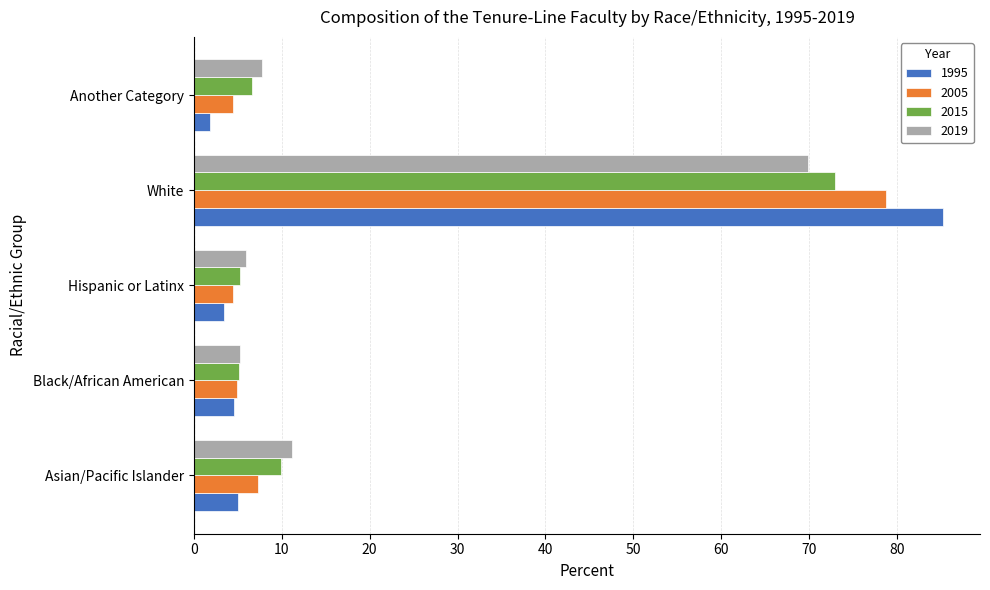

What is the sum of all 2015 values?

99.9